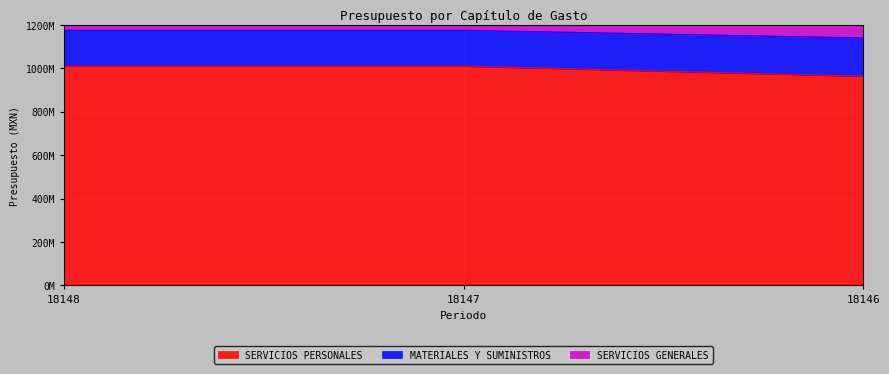

The SERVICIOS GENERALES series shows 1274170588.0 at 18147. True or false?

True